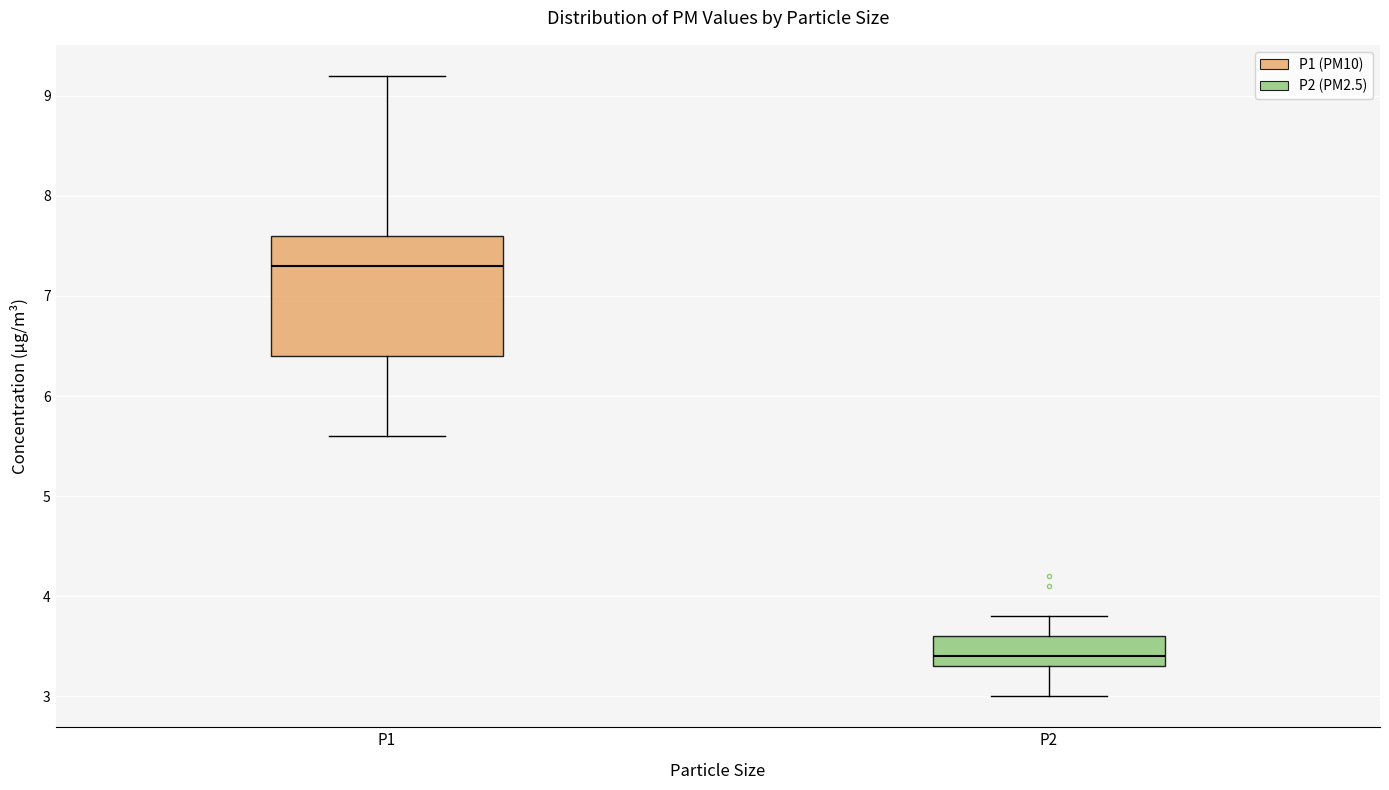

Comparing the boxes themselves (not the whiskers), which one is the tallest?

P1